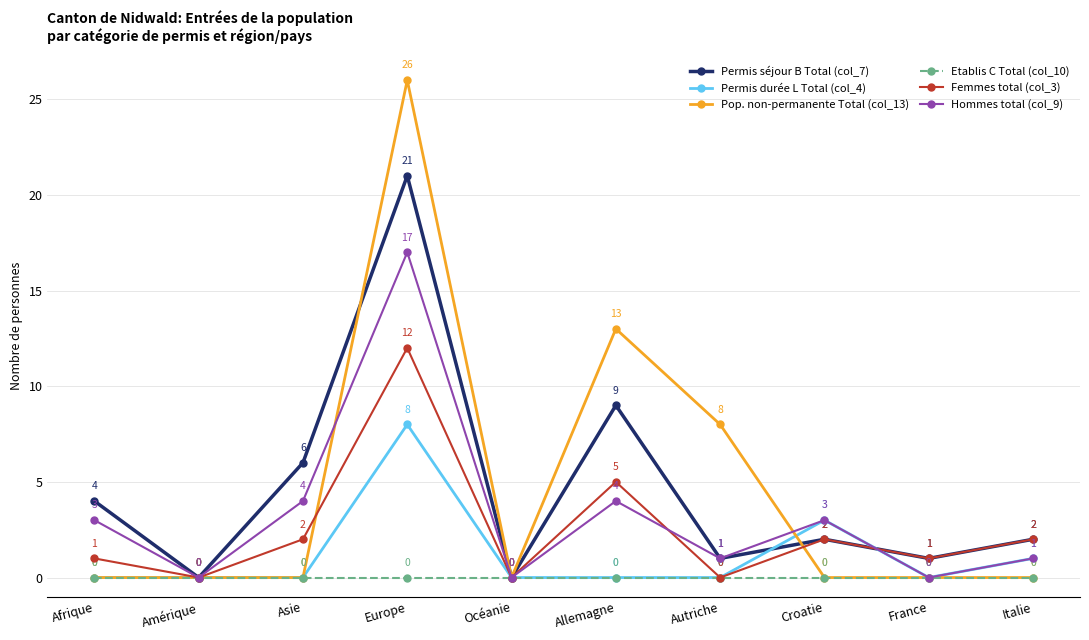

What is the label of the 6th point from the left?

Allemagne